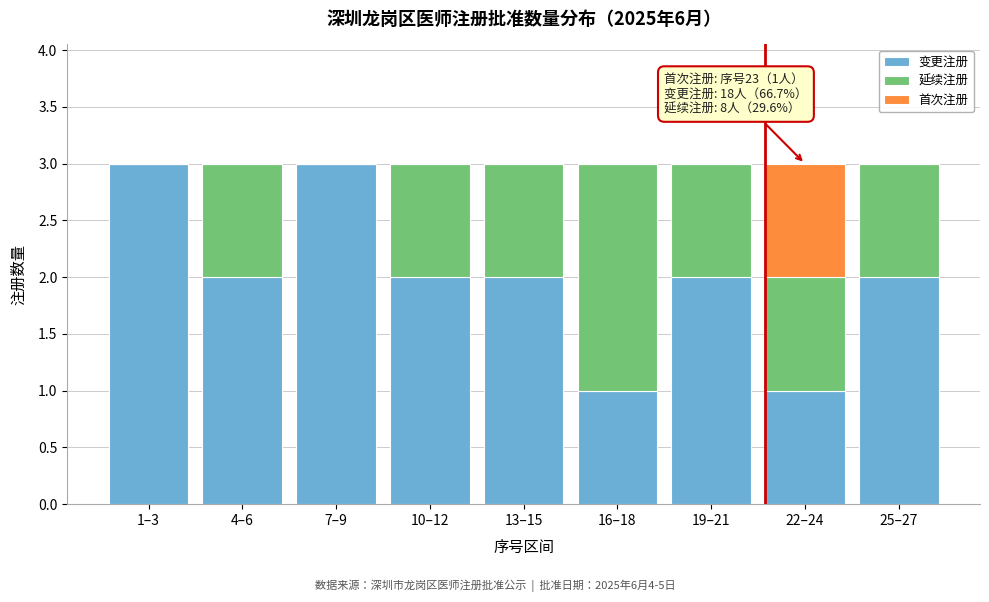

Reading right to left, transcribe the values for 变更注册.

25–27=2	22–24=1	19–21=2	16–18=1	13–15=2	10–12=2	7–9=3	4–6=2	1–3=3